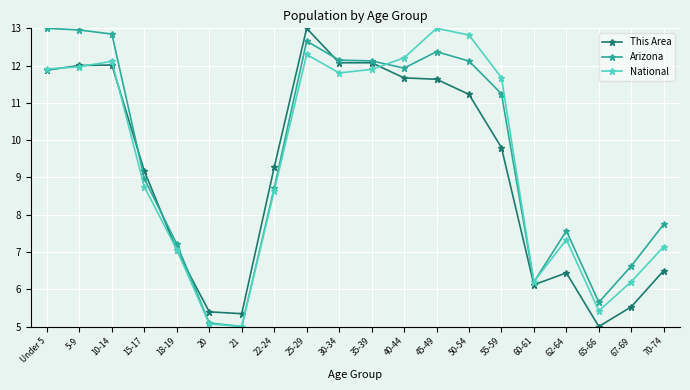

What are all the series names shown in the legend?

This Area, Arizona, National